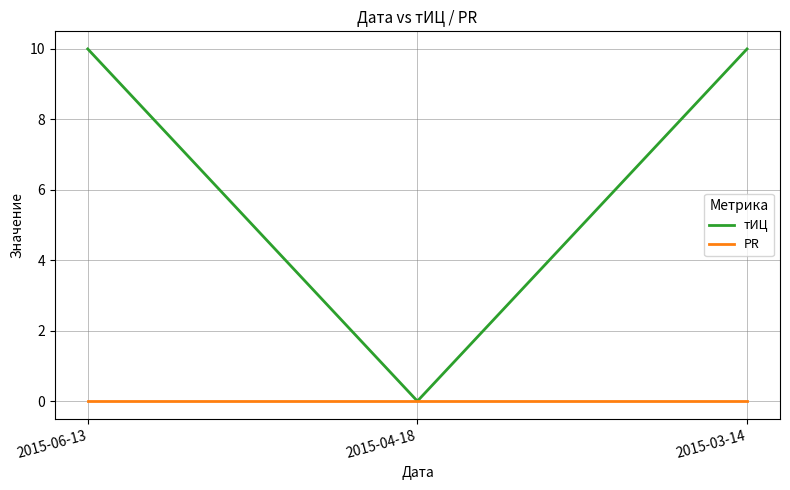

Is the value of PR at 2015-03-14 greater than the value of тИЦ at 2015-06-13?

No